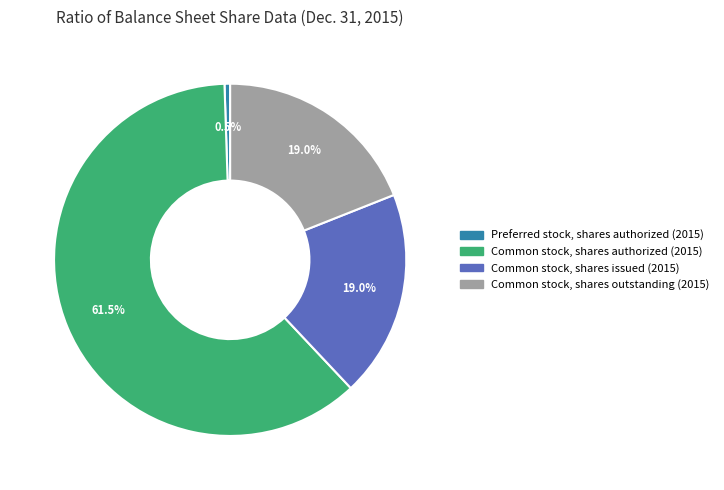

Is there a majority slice in this chart?

Yes